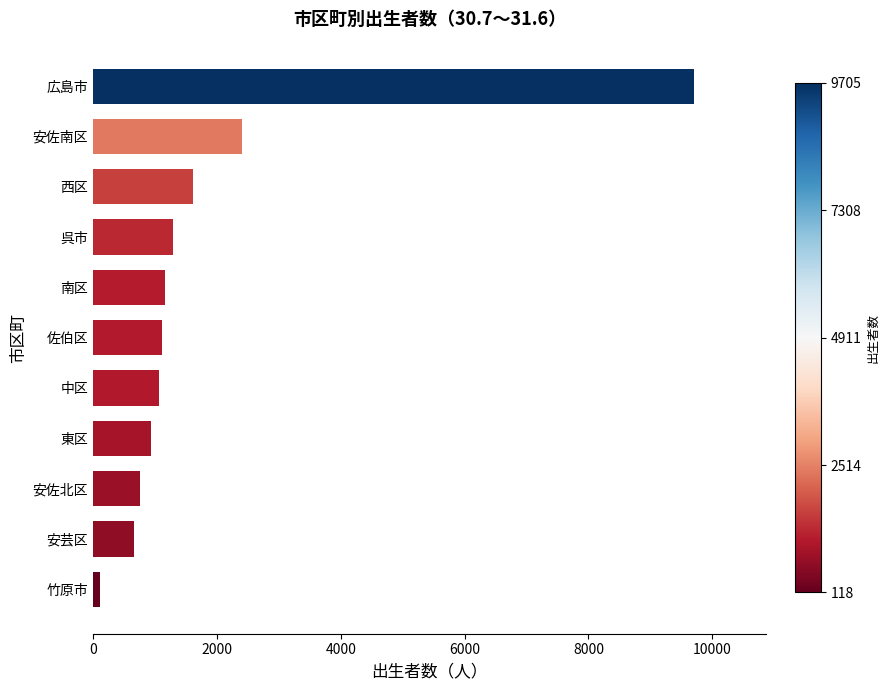

At which label is the value closest to 4911?

安佐南区